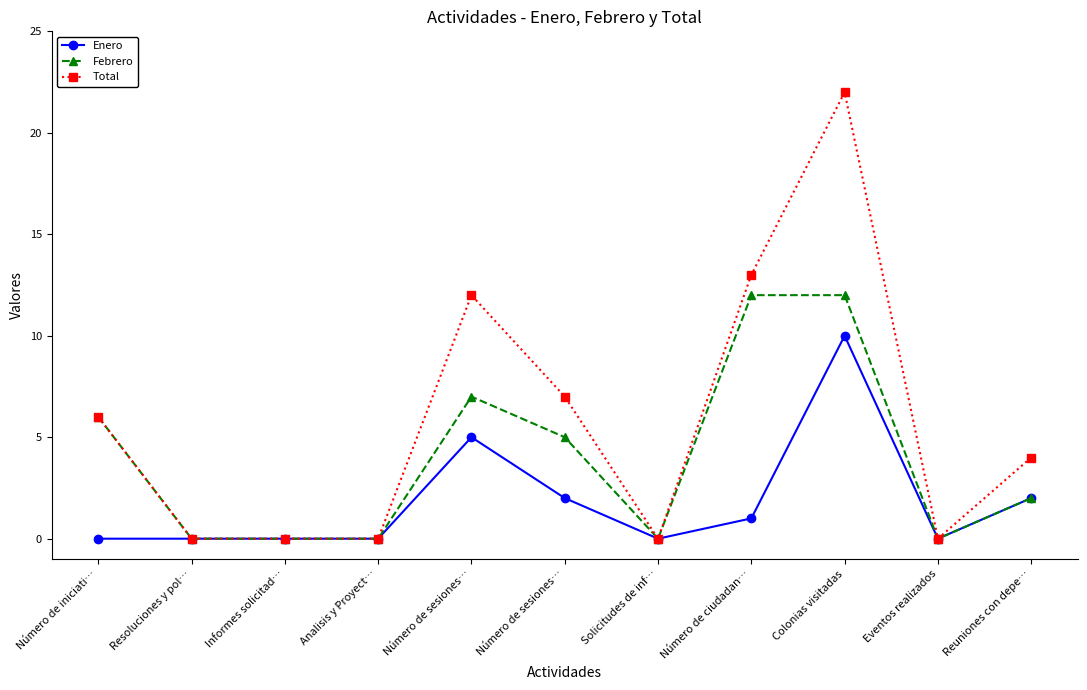

True or false: Febrero has more than 1 points higher than both neighbors.

False